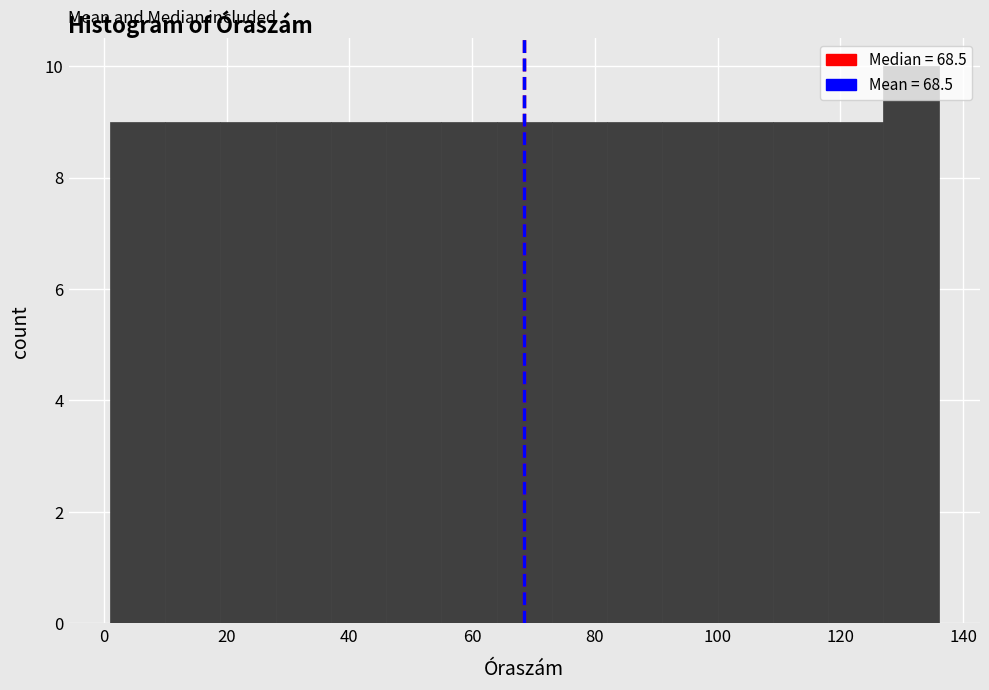

What is the height of the bar covering 55 to 64 on the x-axis? Neither the bar edges nor the heights are printed on the chart, so give them approximately, as read against the axes.

9